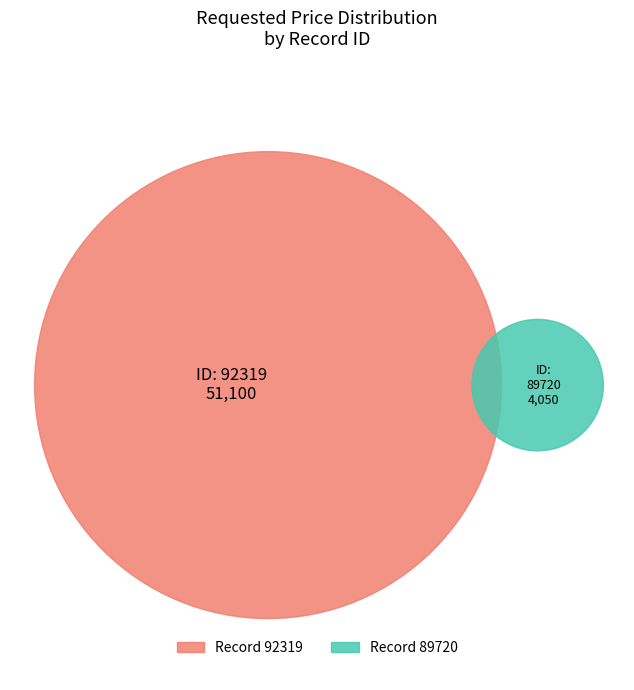

Do 92319 and 89720 together represent more than half of the pie?

Yes